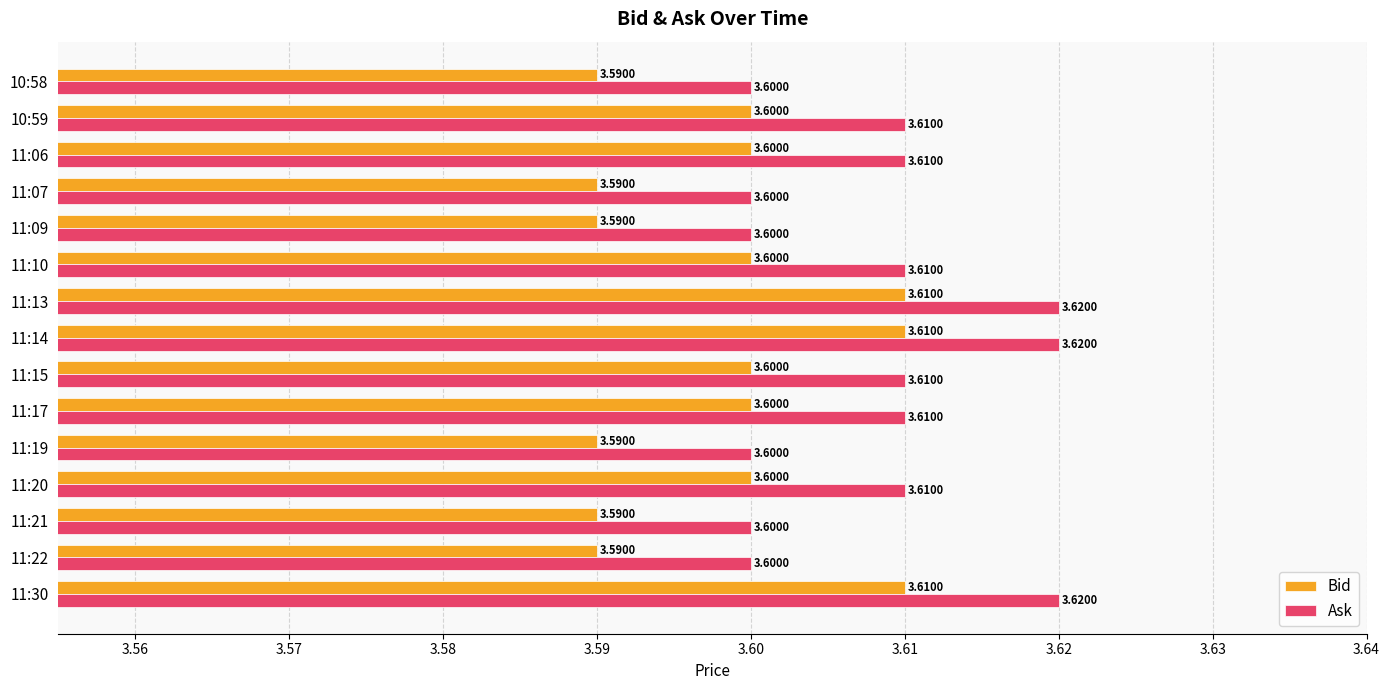

What is the sum of all Bid values?

54.0